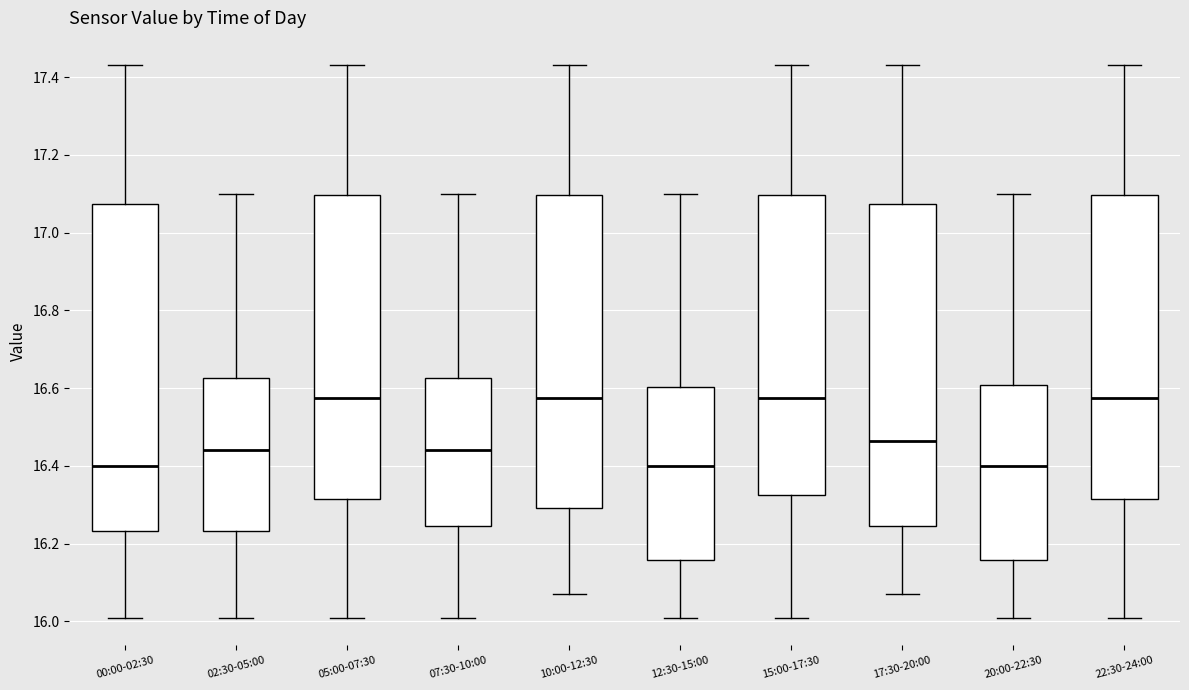

Reading left to right, read every box against the y-axis: the position of its median line, the range the box covers, and the ends of its whiskers. The values are not printed on the chart, so give them approximately, as read against the axis.

00:00-02:30: median 16.40, box 16.24 to 17.08, whiskers 16.02 to 17.44
02:30-05:00: median 16.44, box 16.24 to 16.62, whiskers 16.02 to 17.10
05:00-07:30: median 16.58, box 16.32 to 17.10, whiskers 16.02 to 17.44
07:30-10:00: median 16.44, box 16.24 to 16.62, whiskers 16.02 to 17.10
10:00-12:30: median 16.58, box 16.30 to 17.10, whiskers 16.08 to 17.44
12:30-15:00: median 16.40, box 16.16 to 16.60, whiskers 16.02 to 17.10
15:00-17:30: median 16.58, box 16.32 to 17.10, whiskers 16.02 to 17.44
17:30-20:00: median 16.46, box 16.24 to 17.08, whiskers 16.08 to 17.44
20:00-22:30: median 16.40, box 16.16 to 16.60, whiskers 16.02 to 17.10
22:30-24:00: median 16.58, box 16.32 to 17.10, whiskers 16.02 to 17.44